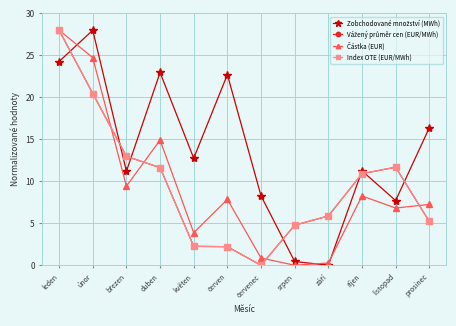

At which label is Vážený průměr cen (EUR/MWh) closest to 14?

březen